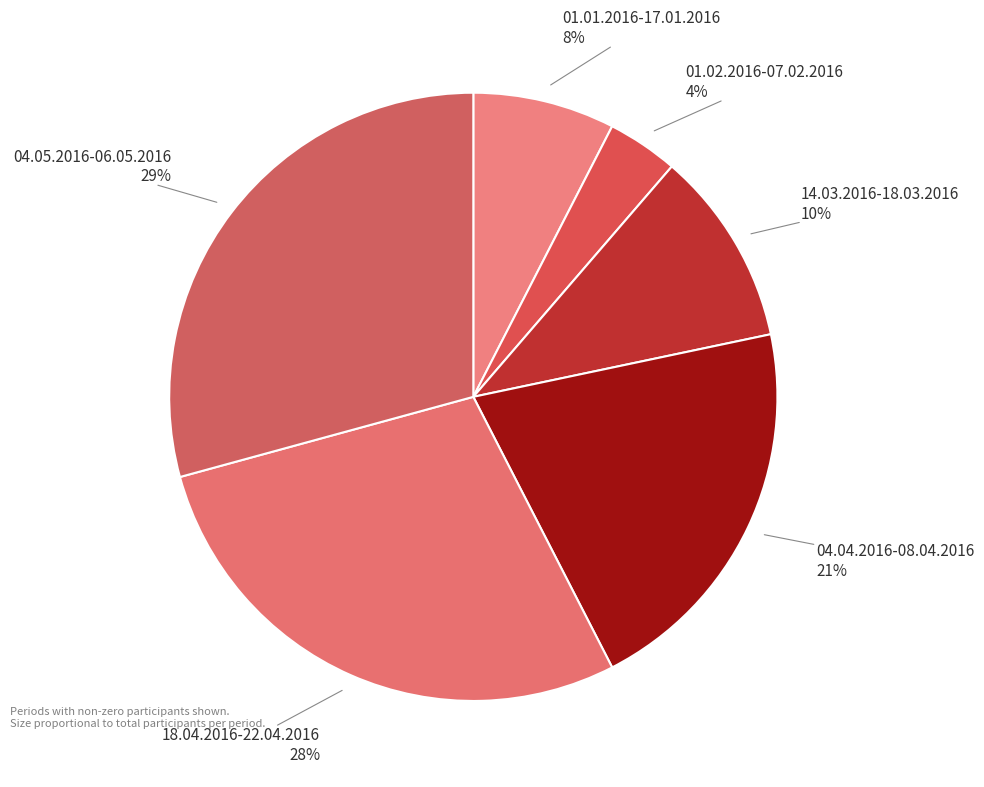

What percentage is the 01.02.2016-07.02.2016 slice, to the nearest percent?

4%